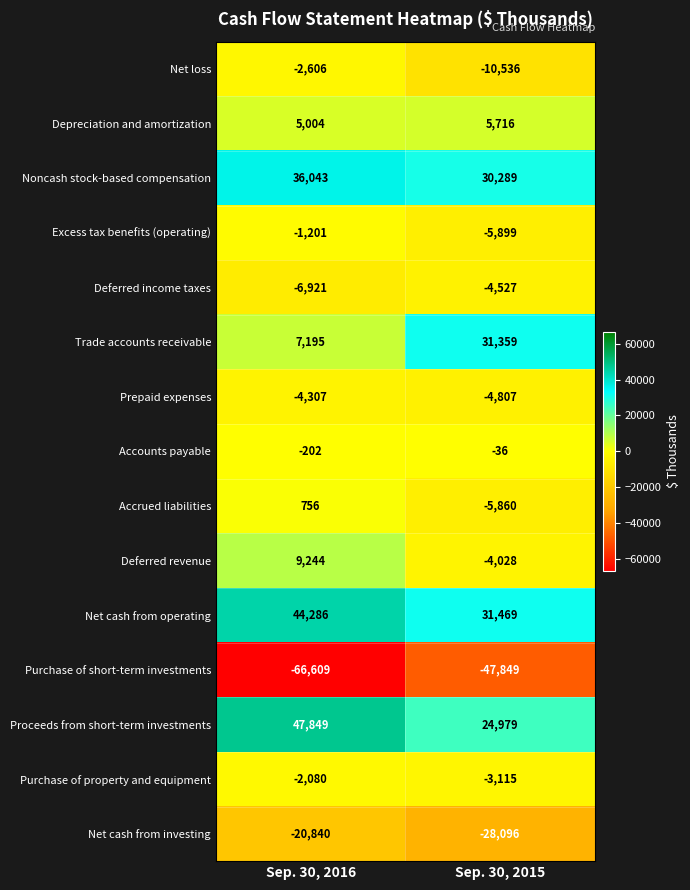

What is the maximum value for Deferred revenue?

9244